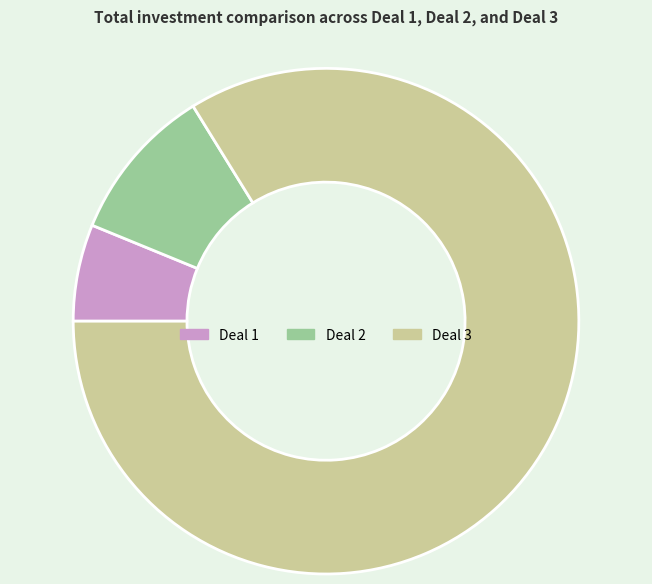

Is the sum of Deal 2 and Deal 3 greater than half?

Yes